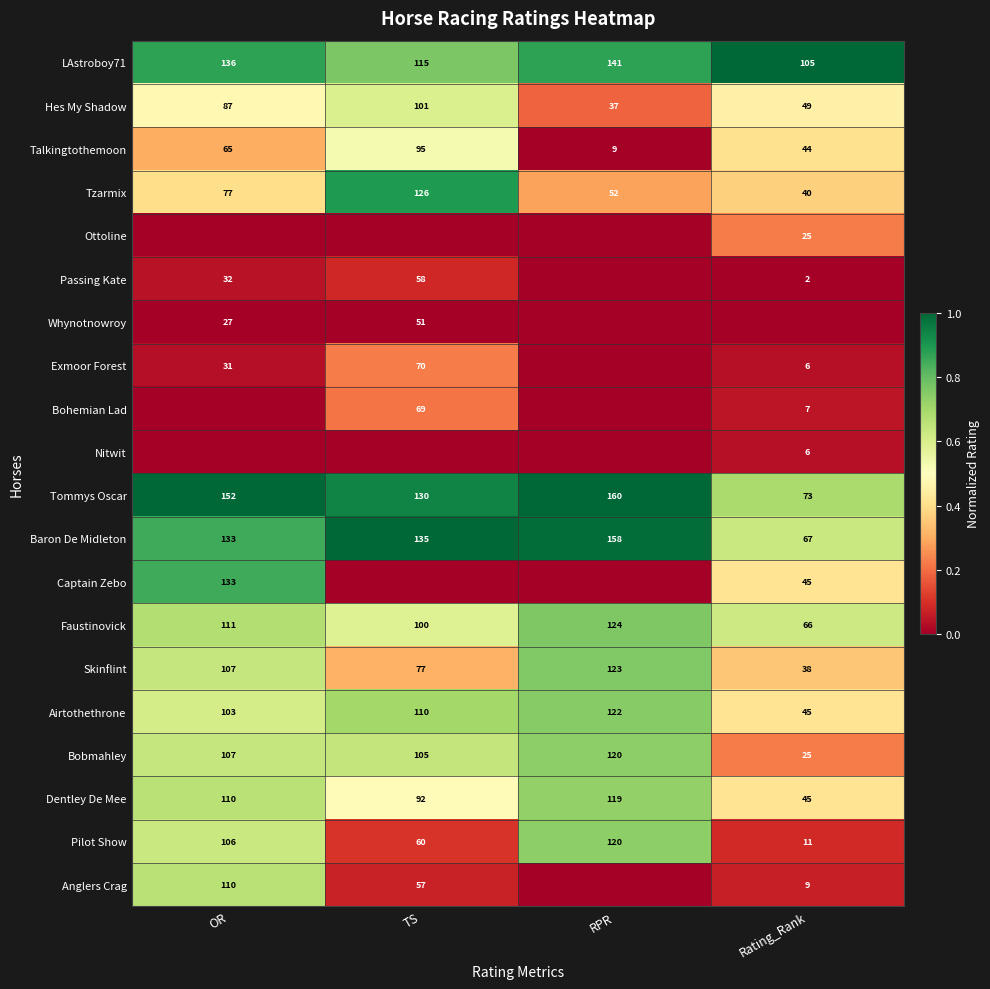

At which label does Airtothethrone reach its peak?

RPR